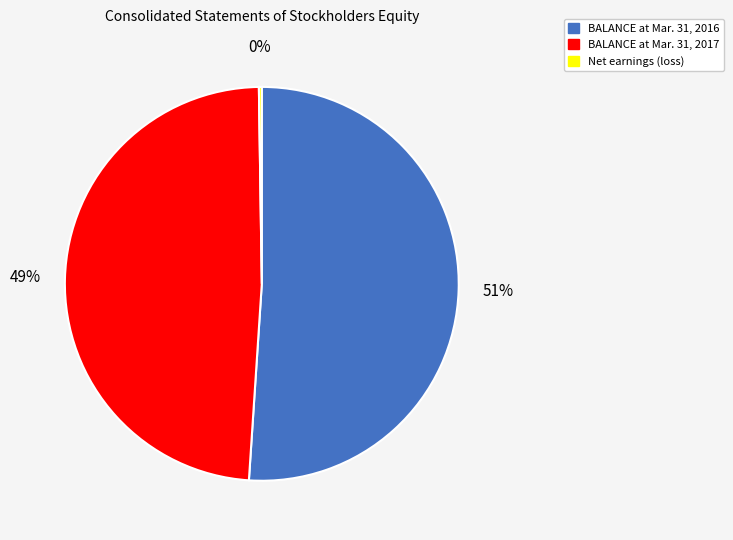

Approximately how many times larger is the value at BALANCE at Mar. 31, 2017 compared to BALANCE at Mar. 31, 2016?

1.0